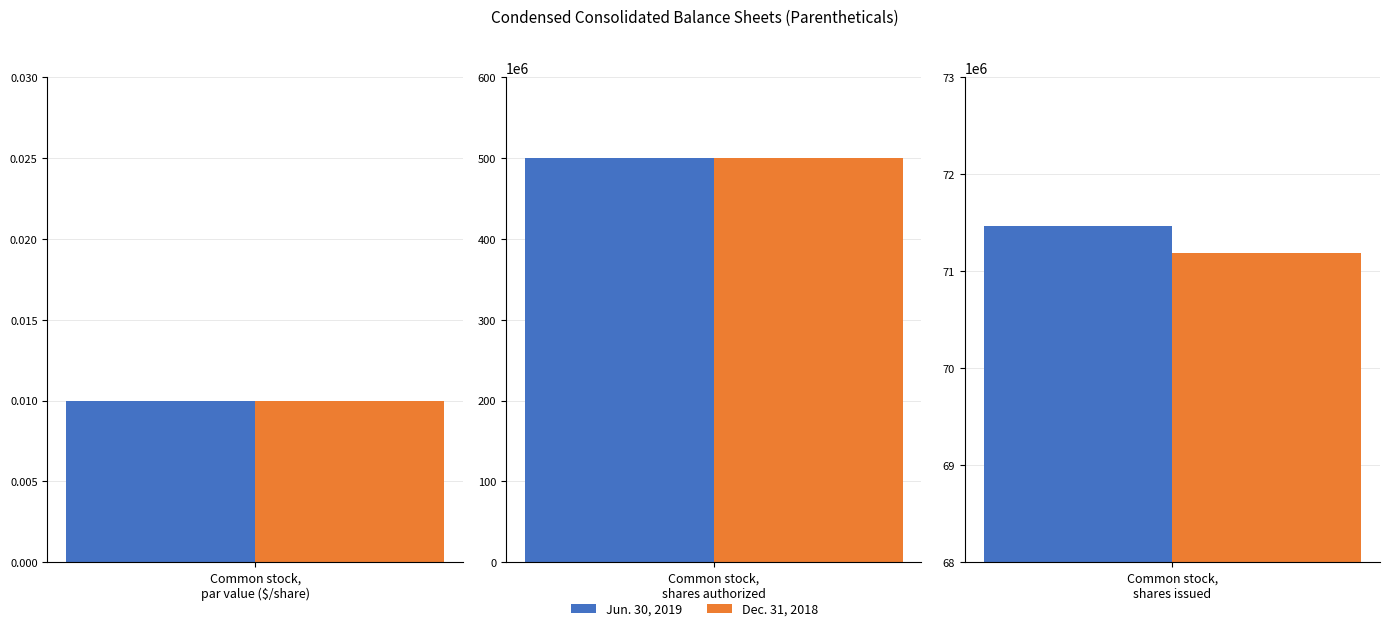

At Common stock,
par value ($/share), list the series in order from smallest to largest.

Jun. 30, 2019, Dec. 31, 2018